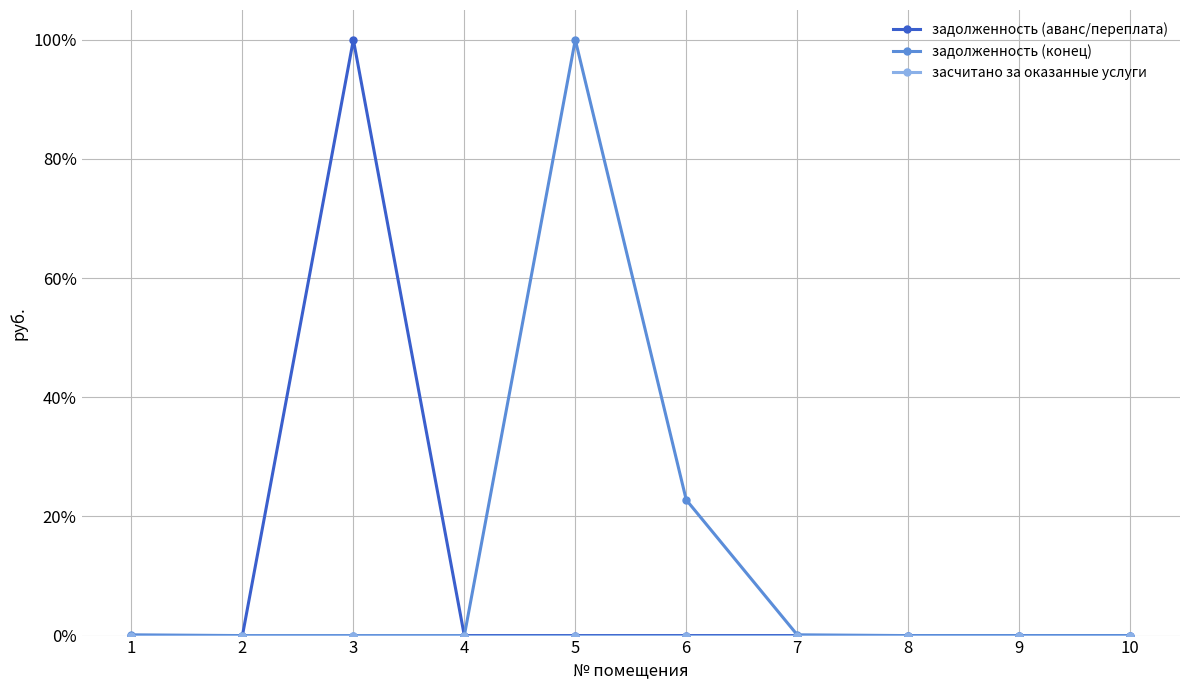

Is this an area chart (filled region under the line)?

No